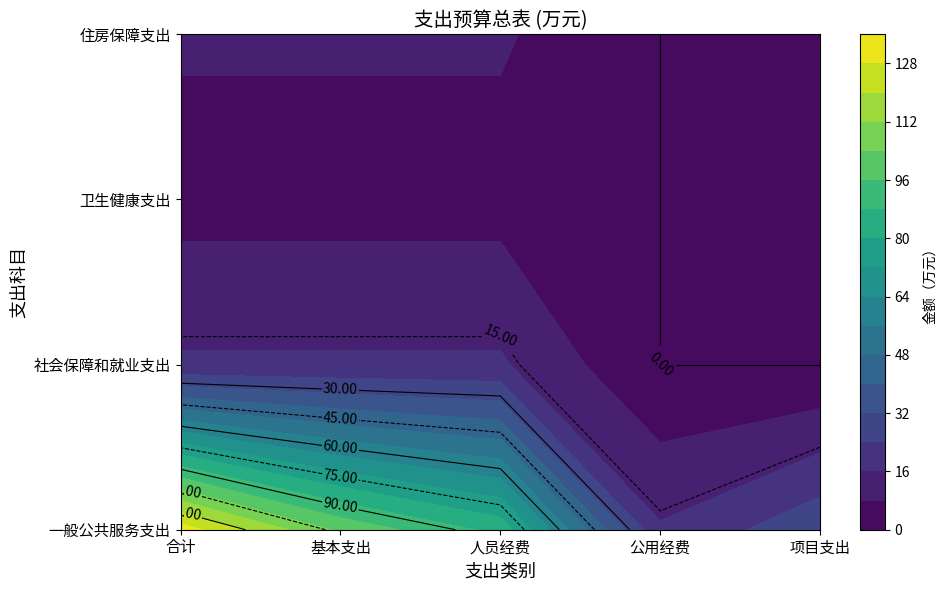

Count the number of data series in this chart.

4